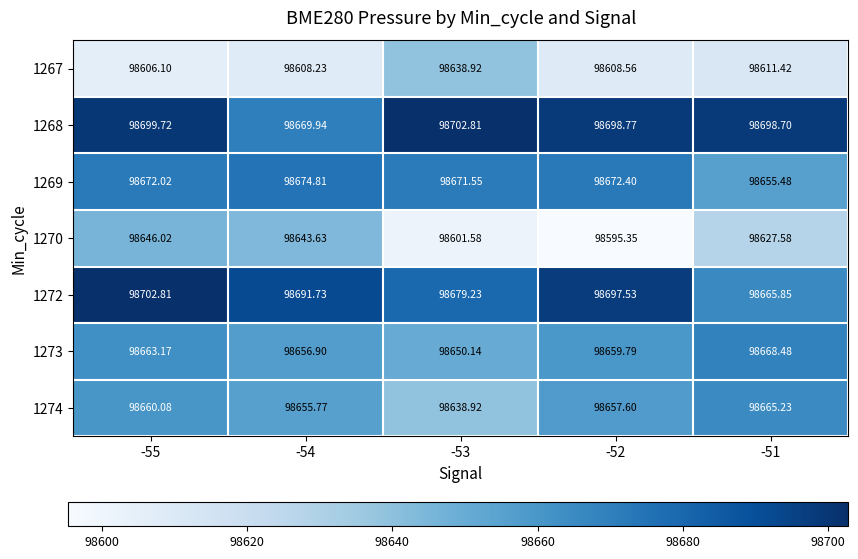

Which series changed the most between -55 and -54?

1268